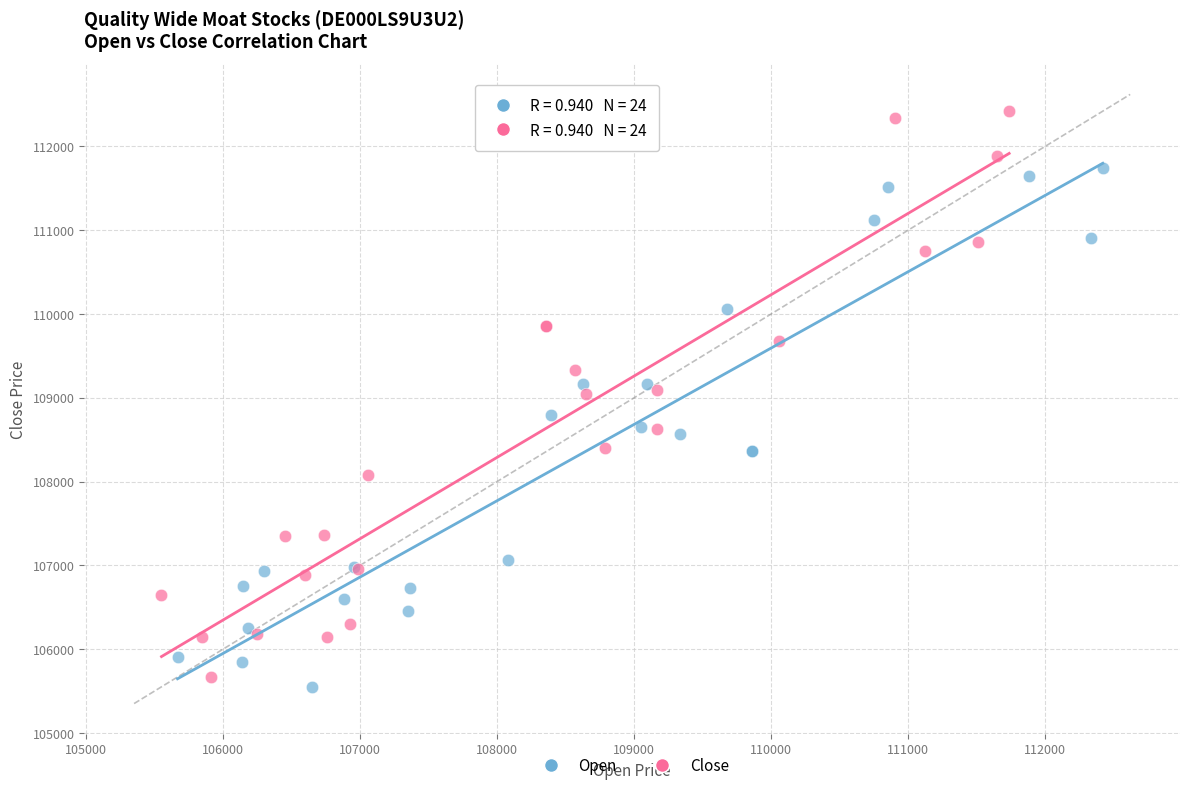

Which series contains the highest Y value?

Close